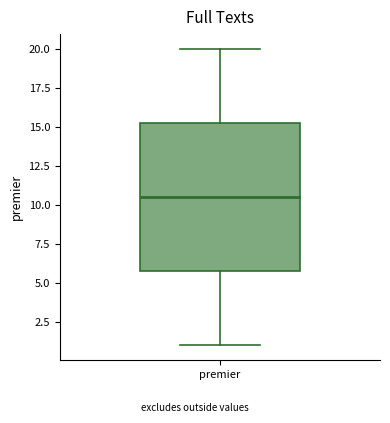

Read this box plot against the y-axis: the position of the median line, the range covered by the box, and the ends of both whiskers. The values are not printed on the chart, so give them approximately, as read against the axis.

median 10.5, box 6.0 to 15.5, whiskers 1.0 to 20.0